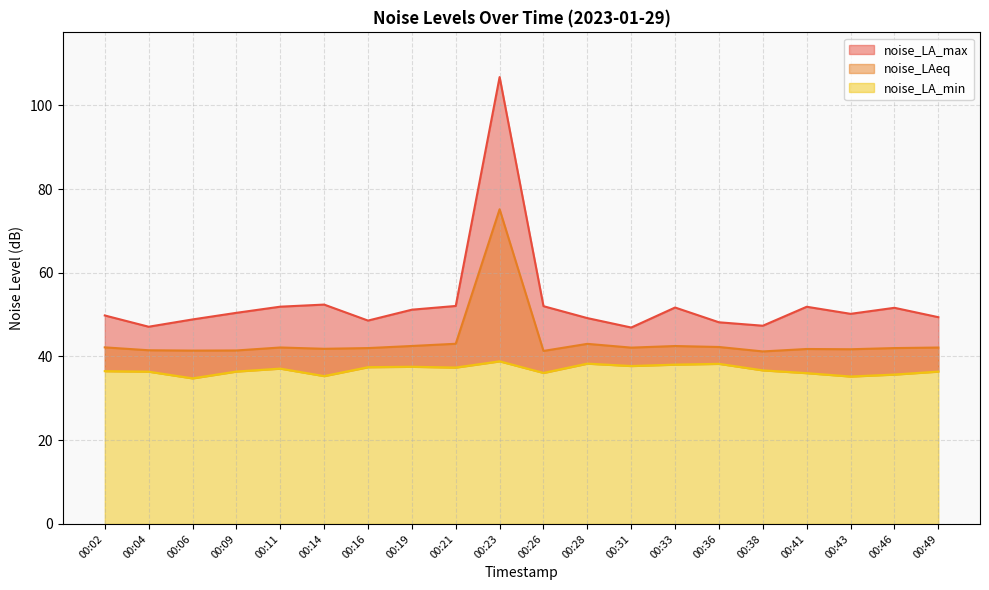

Reading left to right, list all the values displayed in this chart.

noise_LA_max: 00:02=49.8	00:04=47.1	00:06=48.9	00:09=50.4	00:11=51.9	00:14=52.4	00:16=48.6	00:19=51.2	00:21=52.1	00:23=106.8	00:26=52.0	00:28=49.2	00:31=46.9	00:33=51.7	00:36=48.2	00:38=47.4	00:41=51.9	00:43=50.2	00:46=51.6	00:49=49.4
noise_LAeq: 00:02=42.2	00:04=41.5	00:06=41.4	00:09=41.4	00:11=42.1	00:14=41.8	00:16=42.0	00:19=42.5	00:21=43.0	00:23=75.2	00:26=41.3	00:28=43.0	00:31=42.1	00:33=42.5	00:36=42.3	00:38=41.2	00:41=41.8	00:43=41.7	00:46=42.0	00:49=42.1
noise_LA_min: 00:02=36.5	00:04=36.4	00:06=34.8	00:09=36.4	00:11=37.1	00:14=35.3	00:16=37.5	00:19=37.5	00:21=37.4	00:23=38.9	00:26=36.1	00:28=38.3	00:31=37.7	00:33=38.1	00:36=38.2	00:38=36.7	00:41=36.0	00:43=35.2	00:46=35.7	00:49=36.4